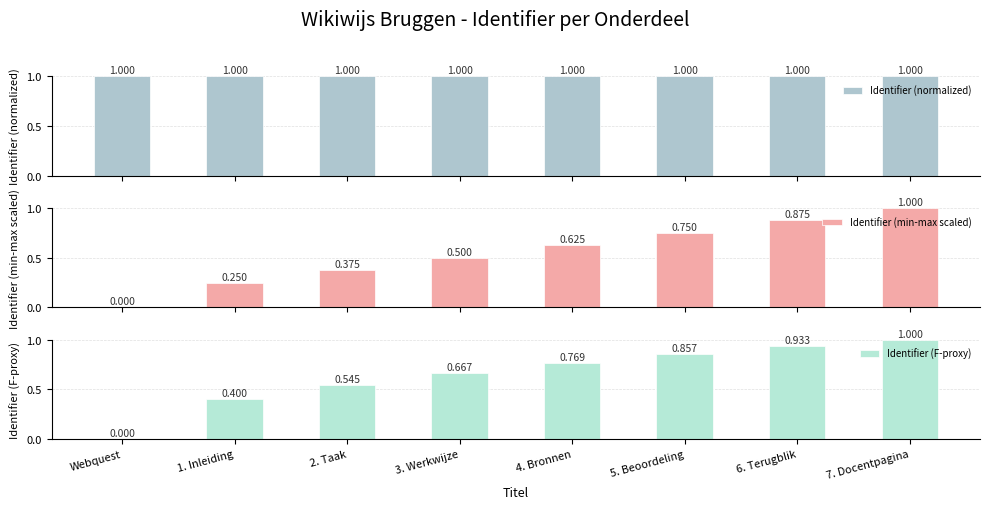

What is the sum of all Identifier (F-proxy) values?

5.2